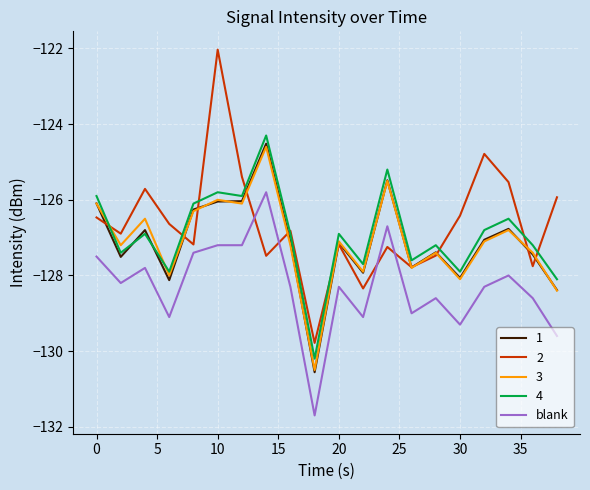

What is the maximum value for 2?

-122.0